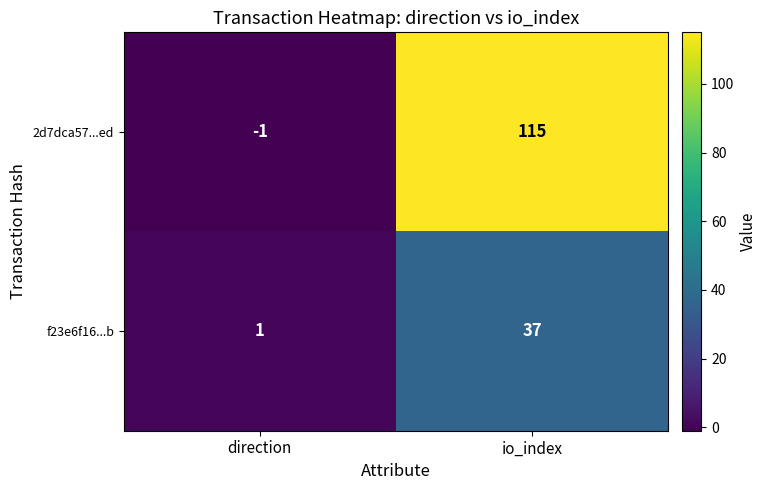

List the series in order of their peak value, highest first.

2d7dca57...ed, f23e6f16...b